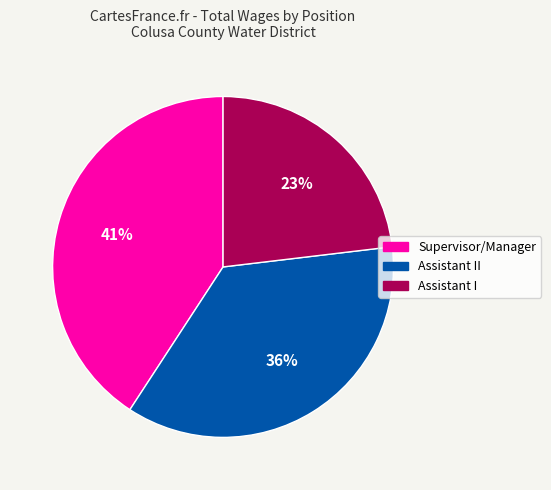

To the nearest percent, what is the difference between the largest and smallest slice percentages?

18%